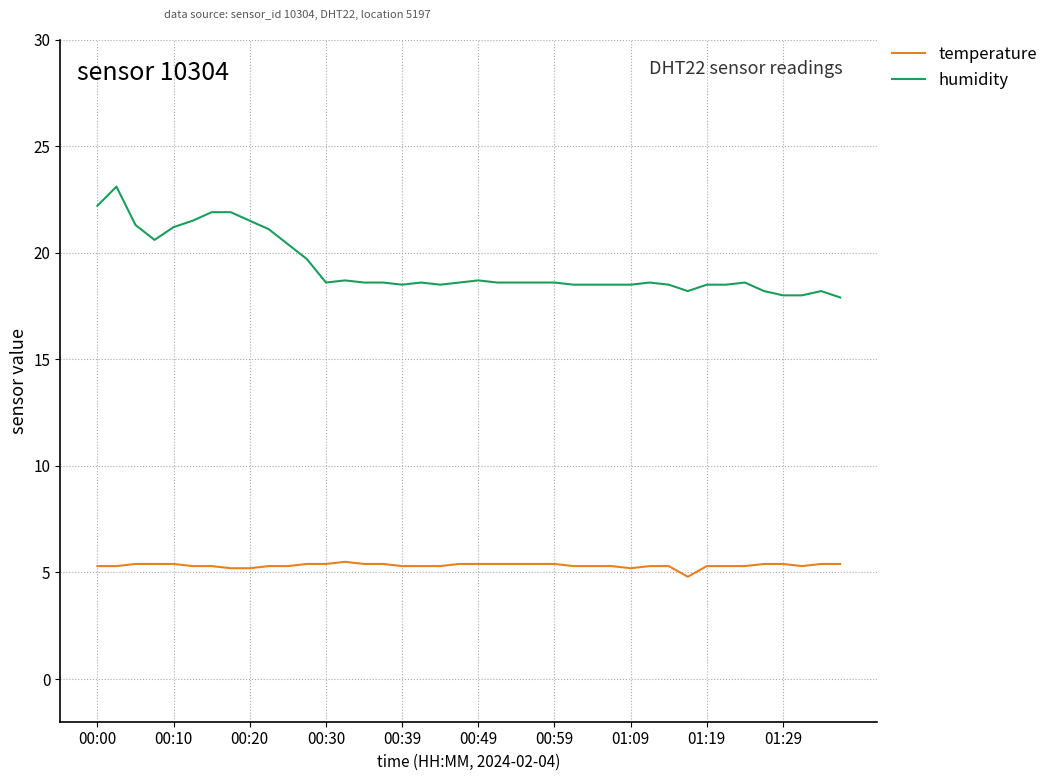

What is the difference between the maximum and minimum values in the humidity series?

5.2